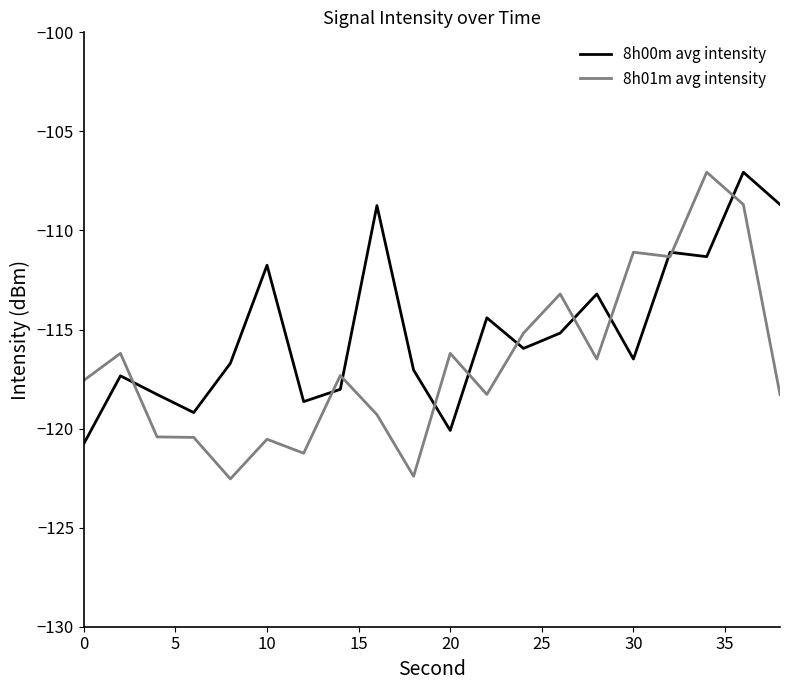

What is the minimum value for 8h01m avg intensity?

-122.5